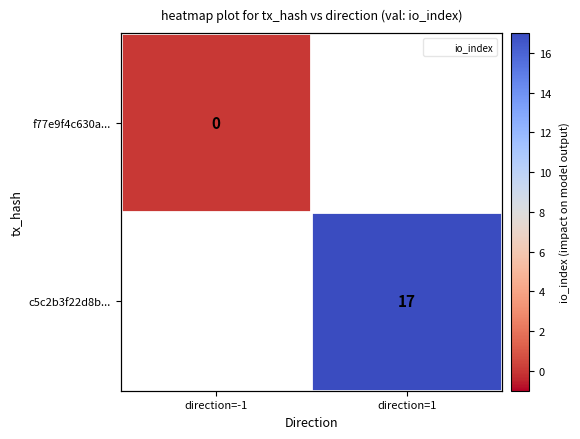

Which category has the highest value in the f77e9f4c630a... series?

direction=-1